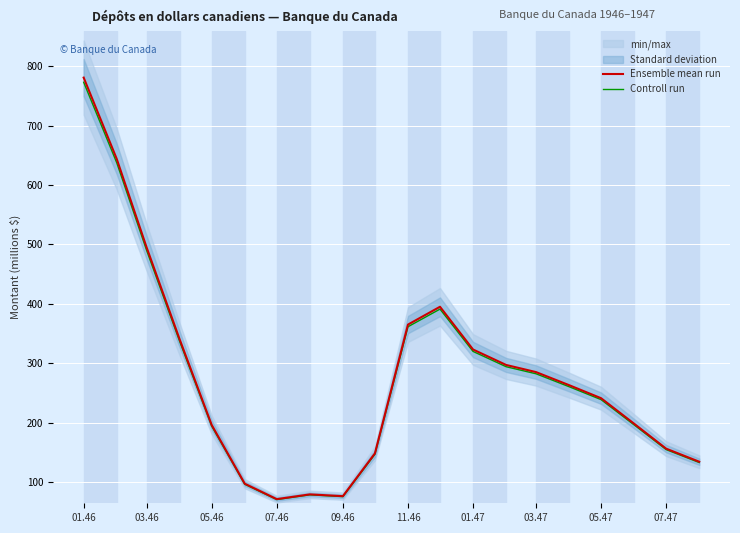

Which category has the highest value in the Ensemble mean run series?

01.46